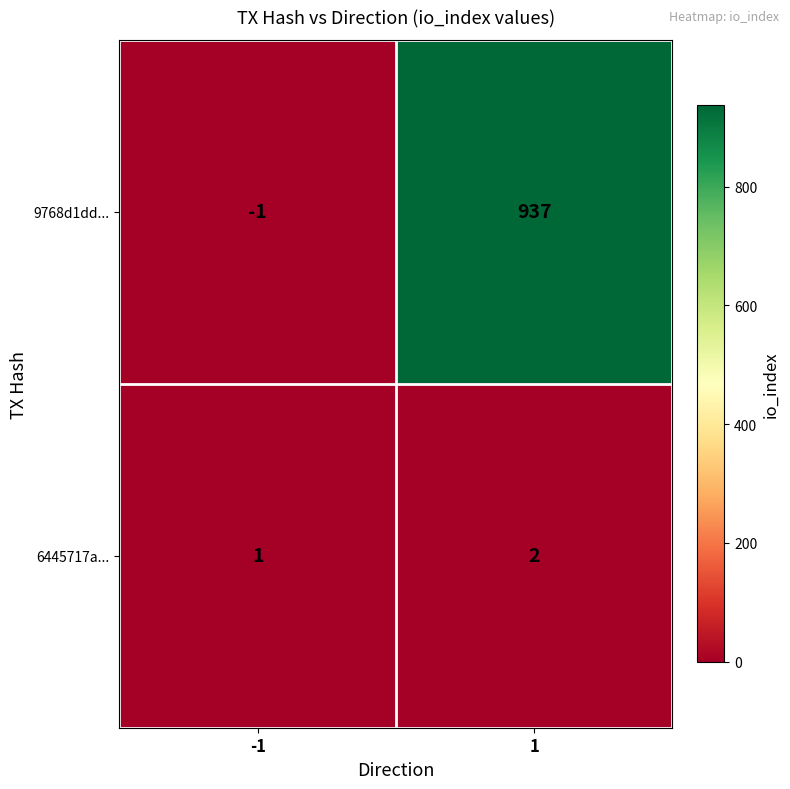

Which series has the largest range (max minus min)?

9768d1dd...